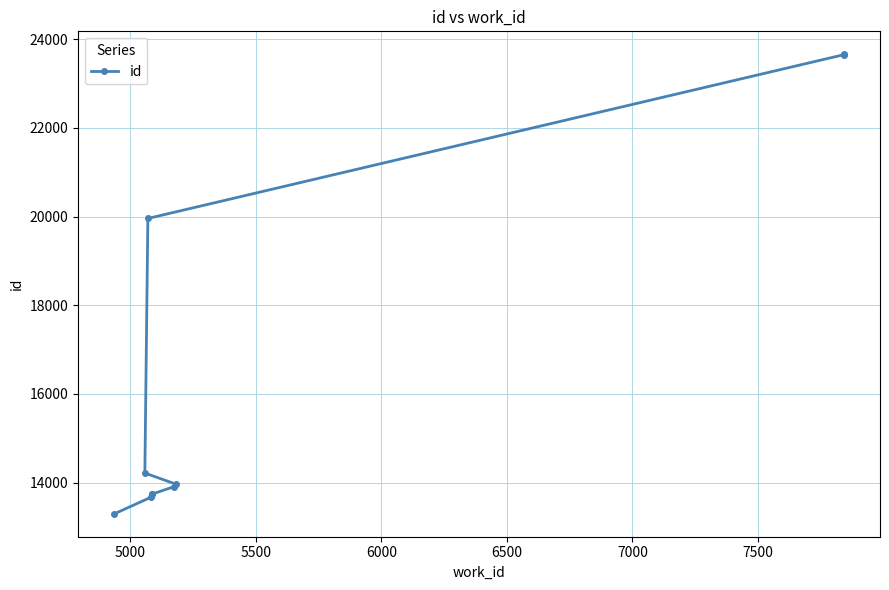

The value at 5000 is 6002. True or false?

False